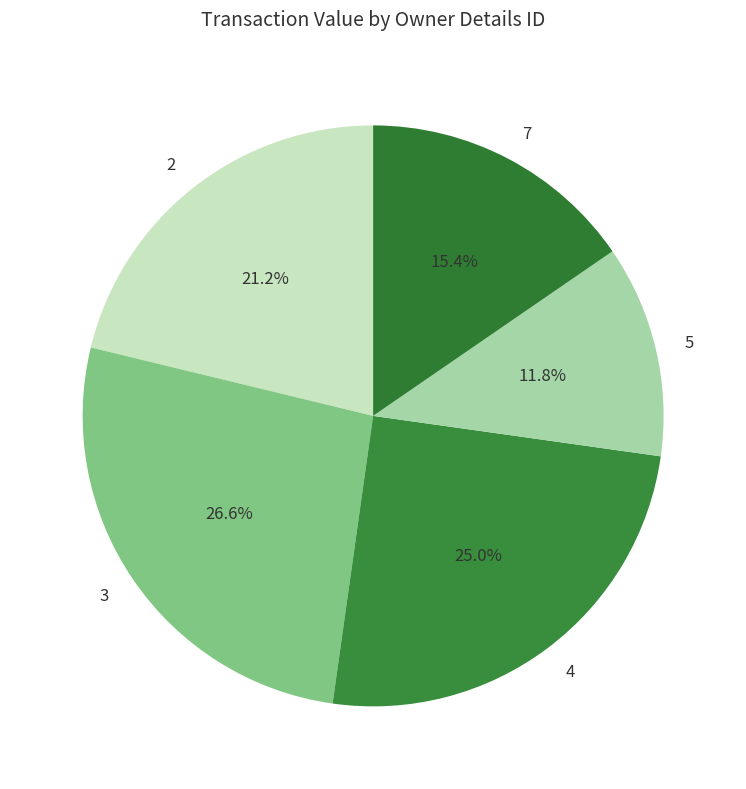

Is there any slice that represents more than half of the pie?

No